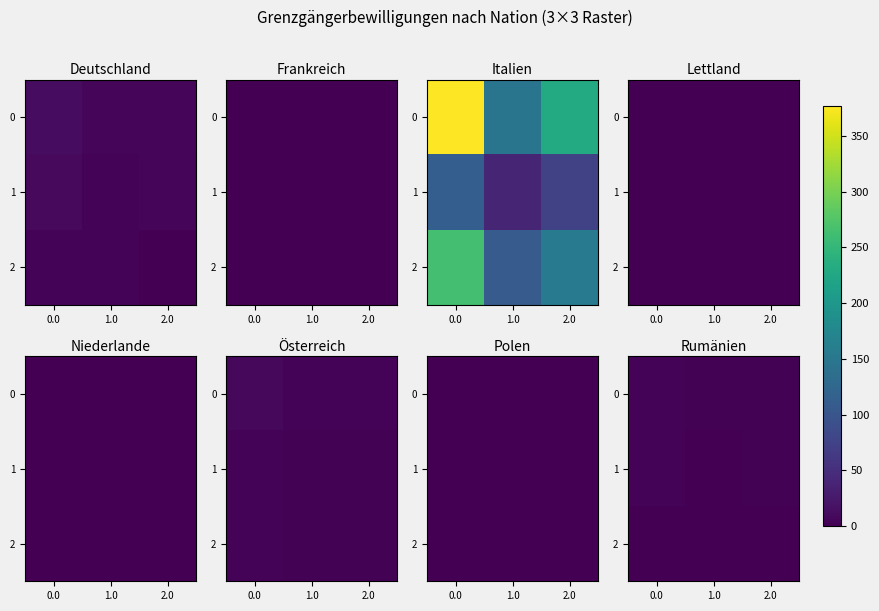

Rank the series at 2.0 from highest to lowest value.

0, 1, 2